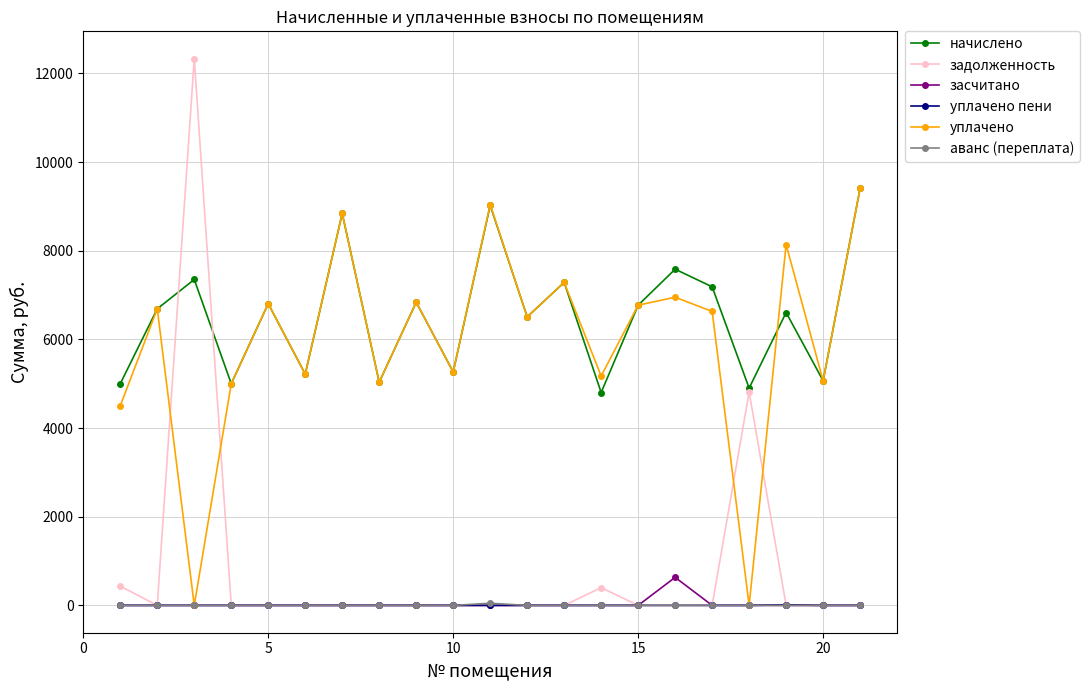

At how many categories does at least one series exceed 1172?

21